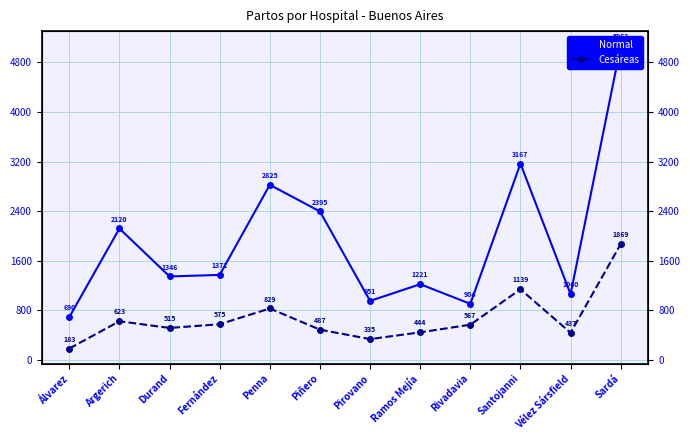

What position from the left is Ramos Mejía?

8